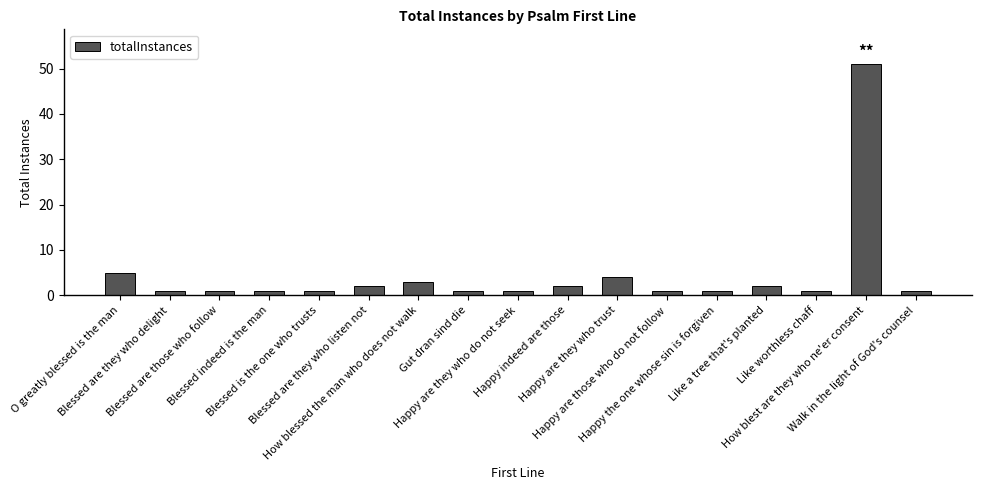

What is the sum of the values at Happy are those who do not follow and How blest are they who ne'er consent?

52